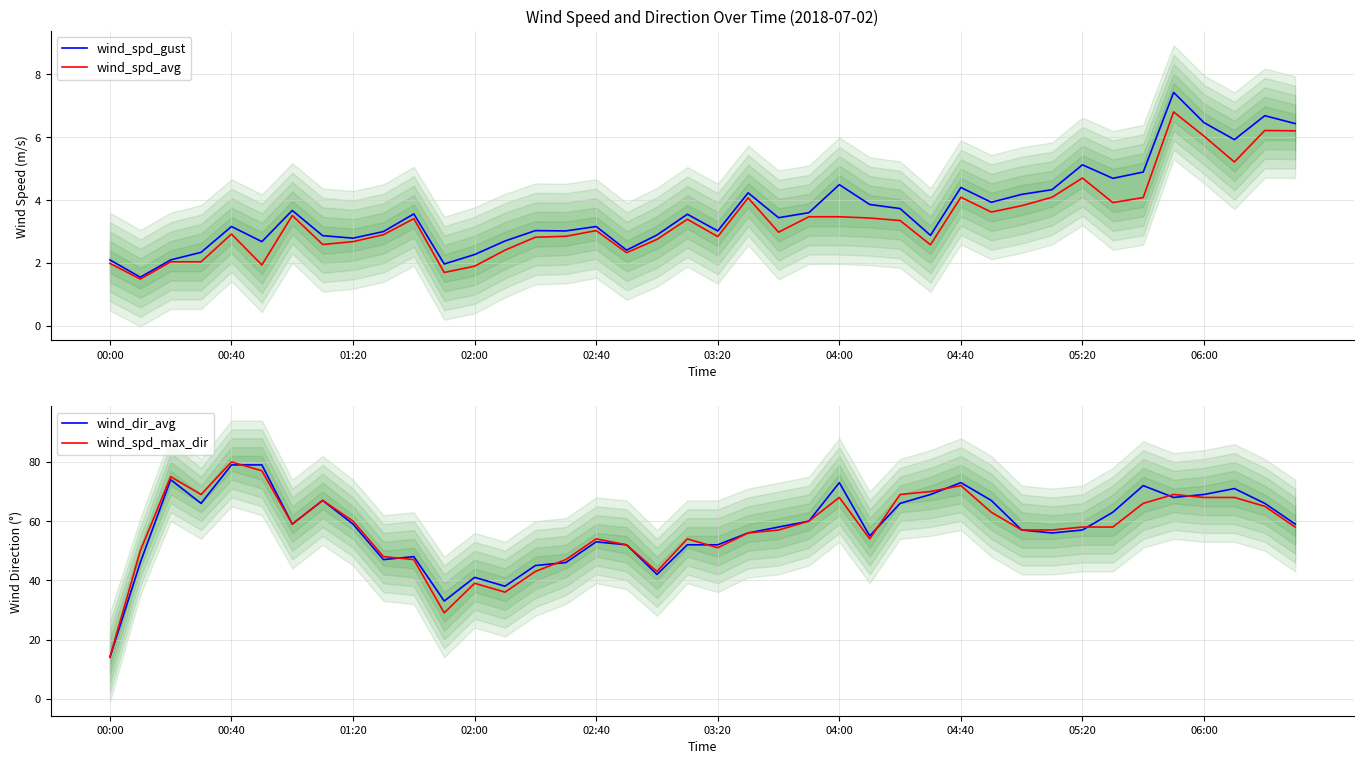

What is the value of the wind_spd_gust point at the 7th from the left?

3.7